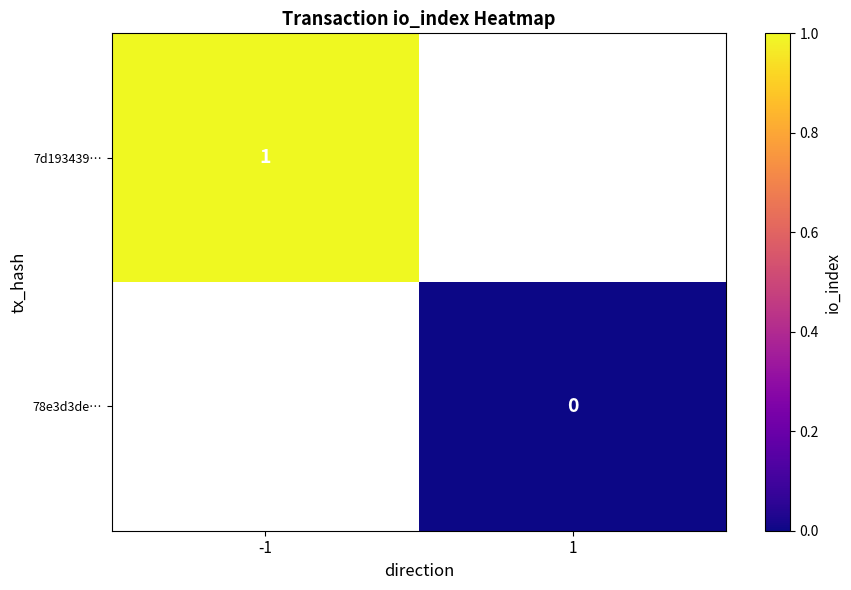

Is the value of 78e3d3de… at 1 greater than the value of 7d193439… at -1?

No